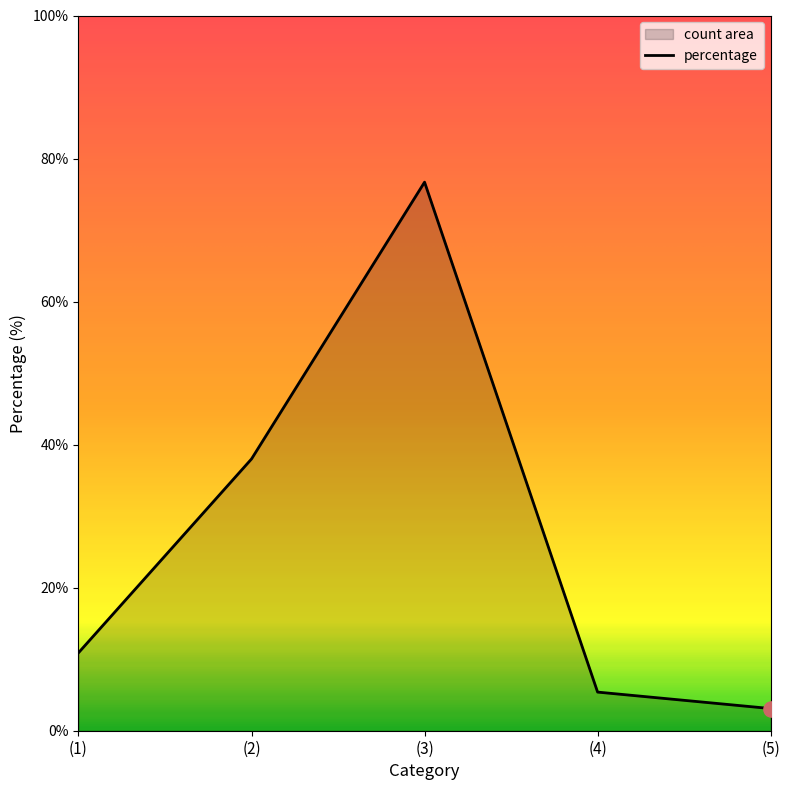

Approximately how many times larger is the value at (3) compared to (5)?

24.7